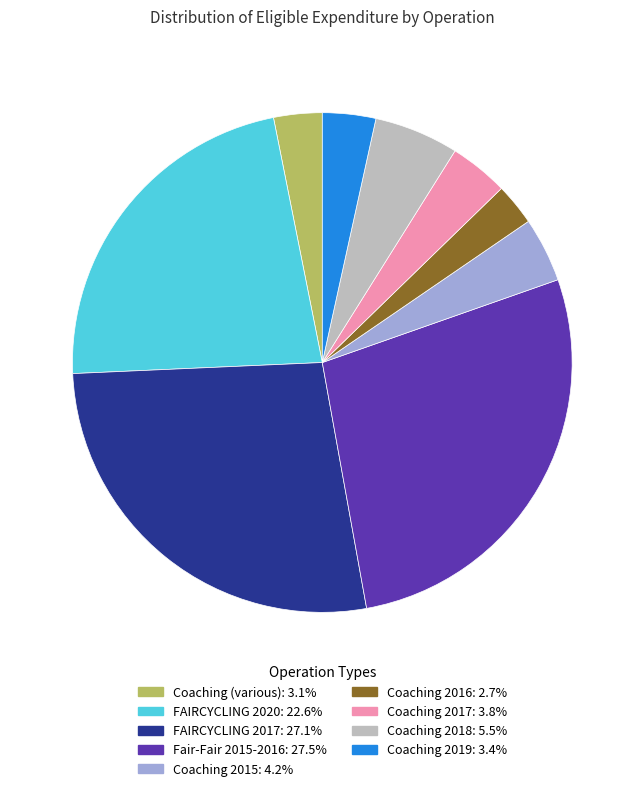

Count the number of slices in the pie.

9